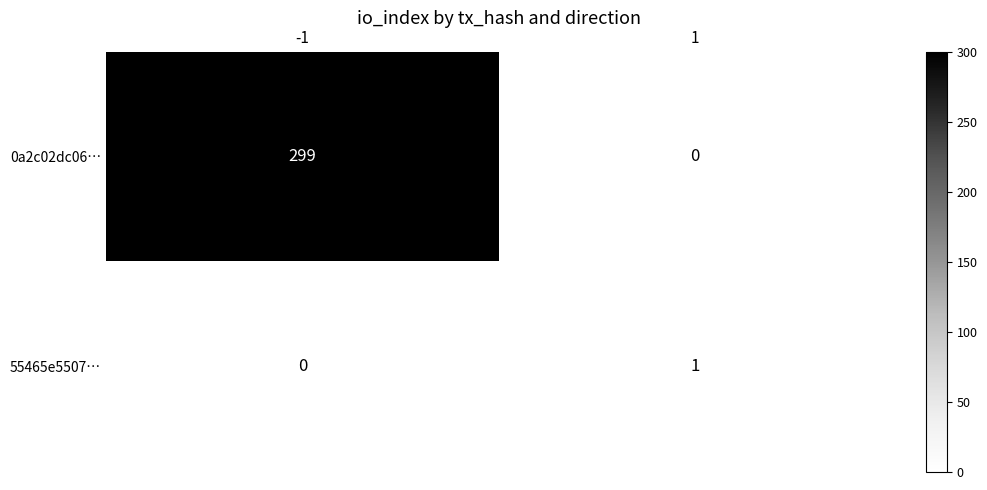

Reading right to left, what are all the values shown in this chart?

0a2c02dc06…: 1=0	-1=299
55465e5507…: 1=1	-1=0